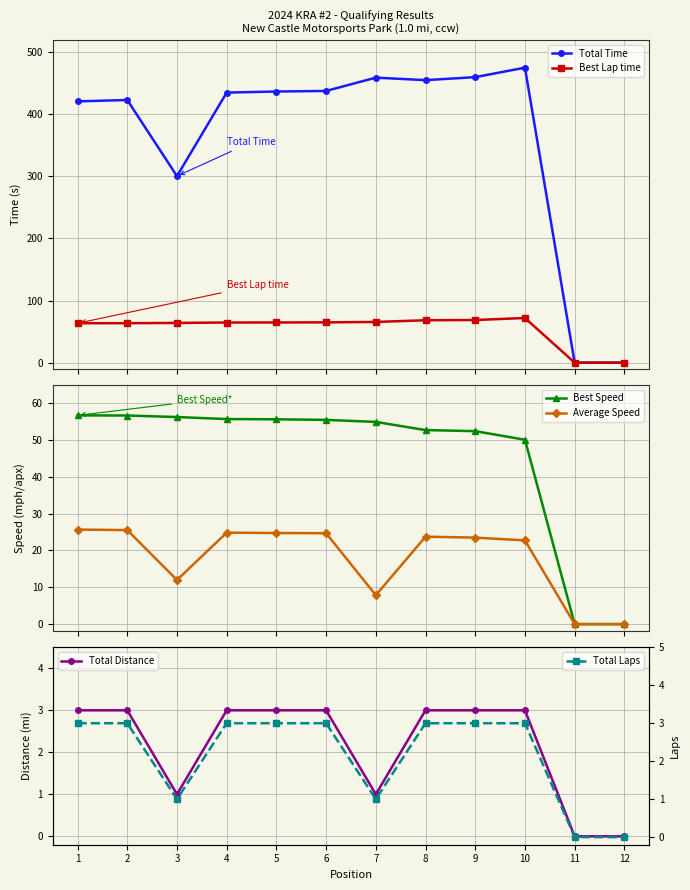

What is the difference between the second highest and minimum values in the Best Lap time series?

68.7